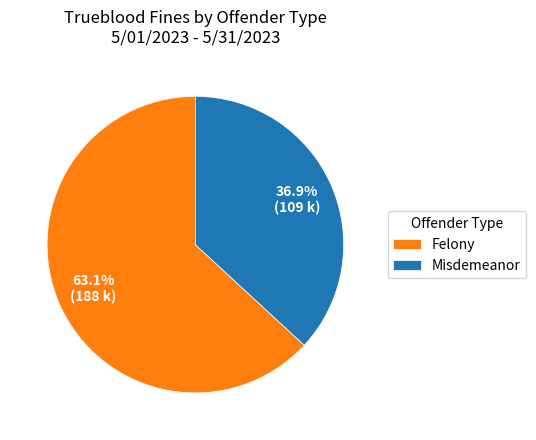

Between Felony and Misdemeanor, which is larger?

Felony